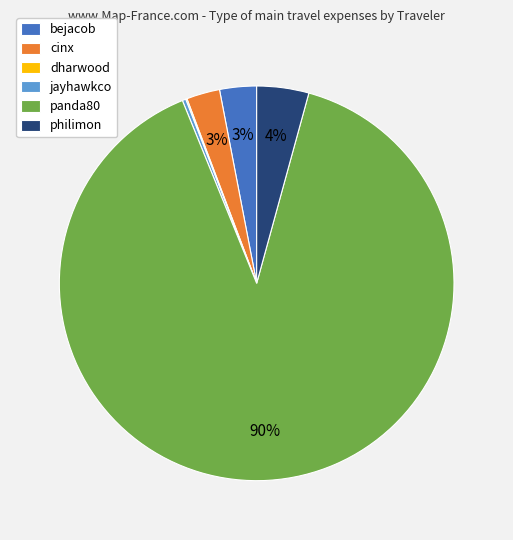

Which slice is the largest?

panda80